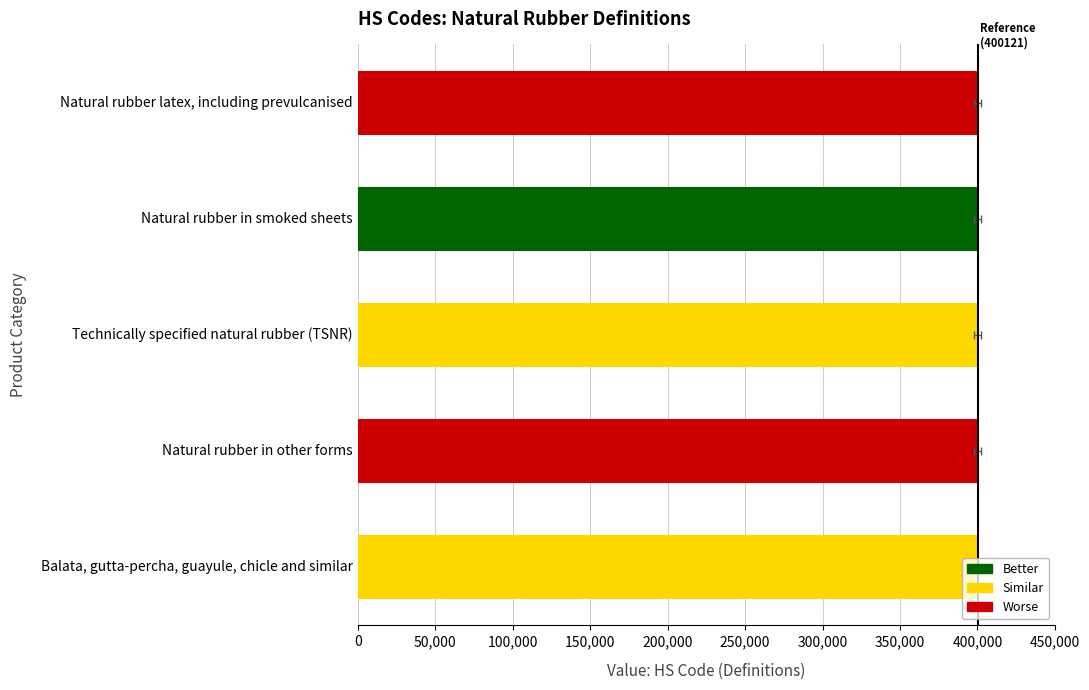

Reading left to right, extract all data points from this chart.

400110	400121	400122	400129	400130